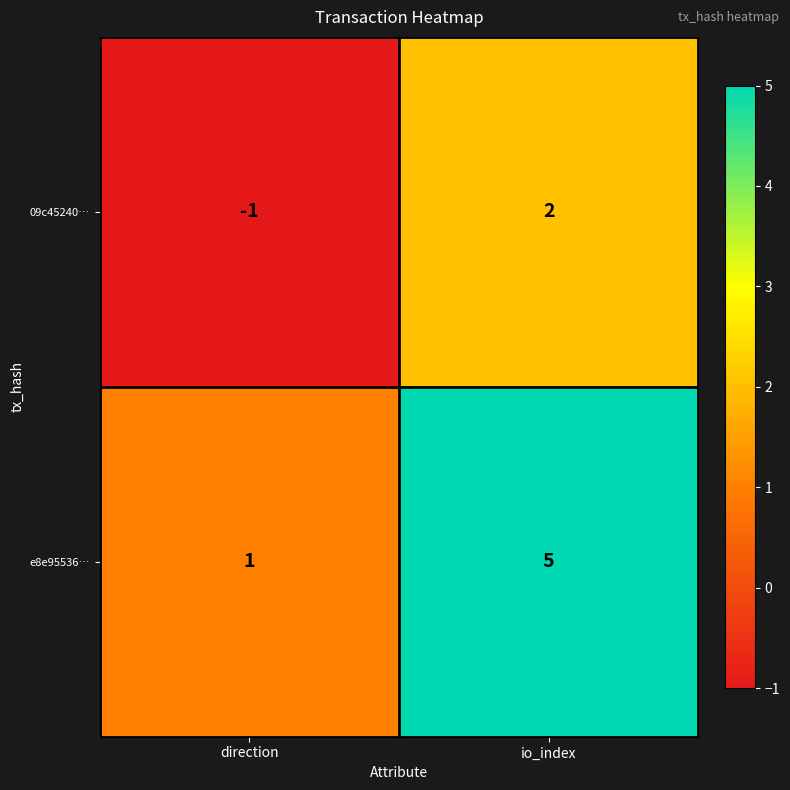

How many categories are shown in the chart?

2